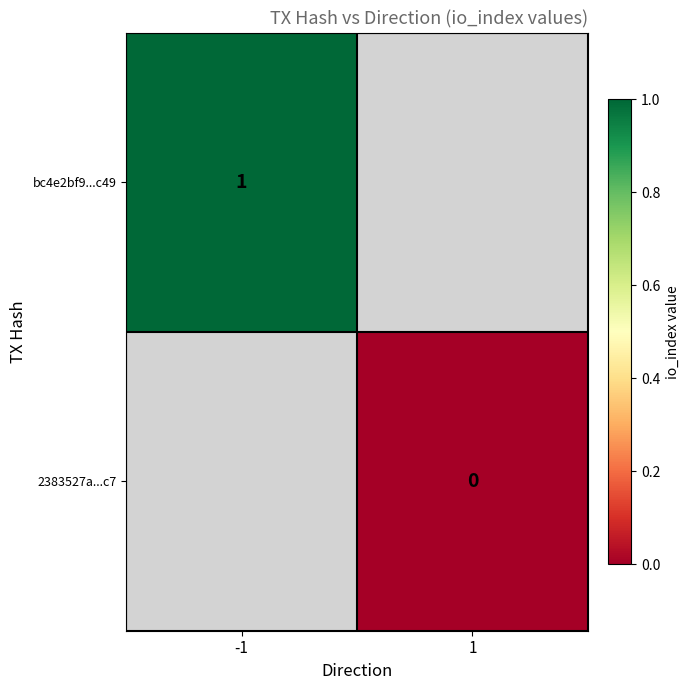

How many distinct data groups are displayed?

2